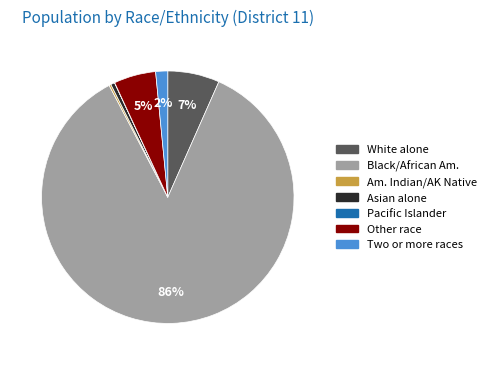

Is there any slice that represents more than half of the pie?

Yes